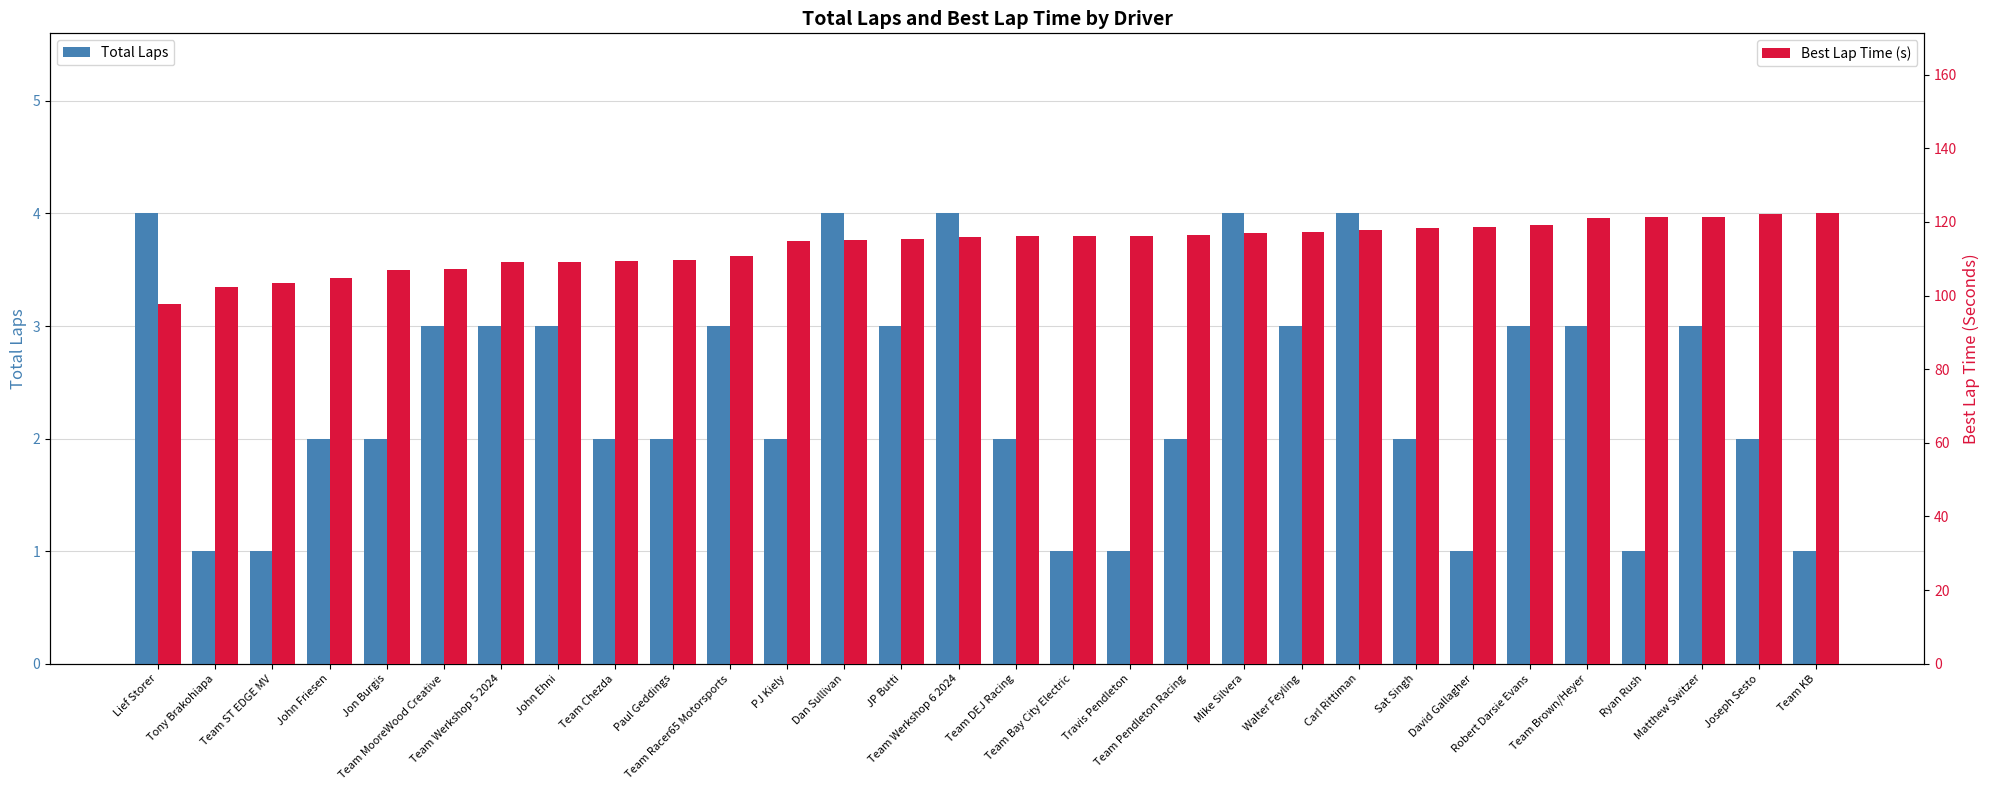

Is it true that Total Laps equals 4.8 at JP Butti?

False